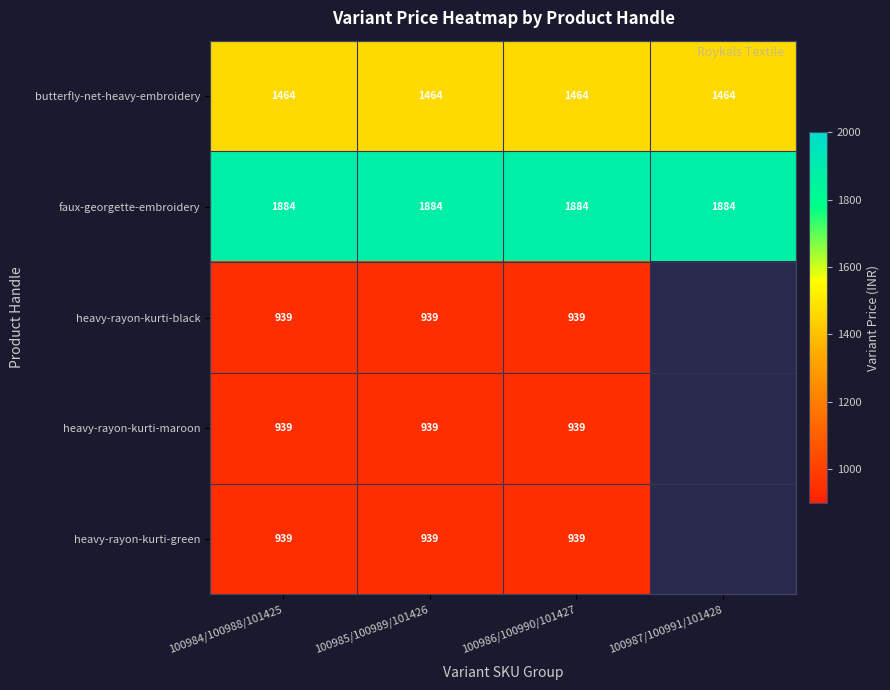

Is it true that heavy-rayon-kurti-green equals 939.0 at 100984/100988/101425?

True